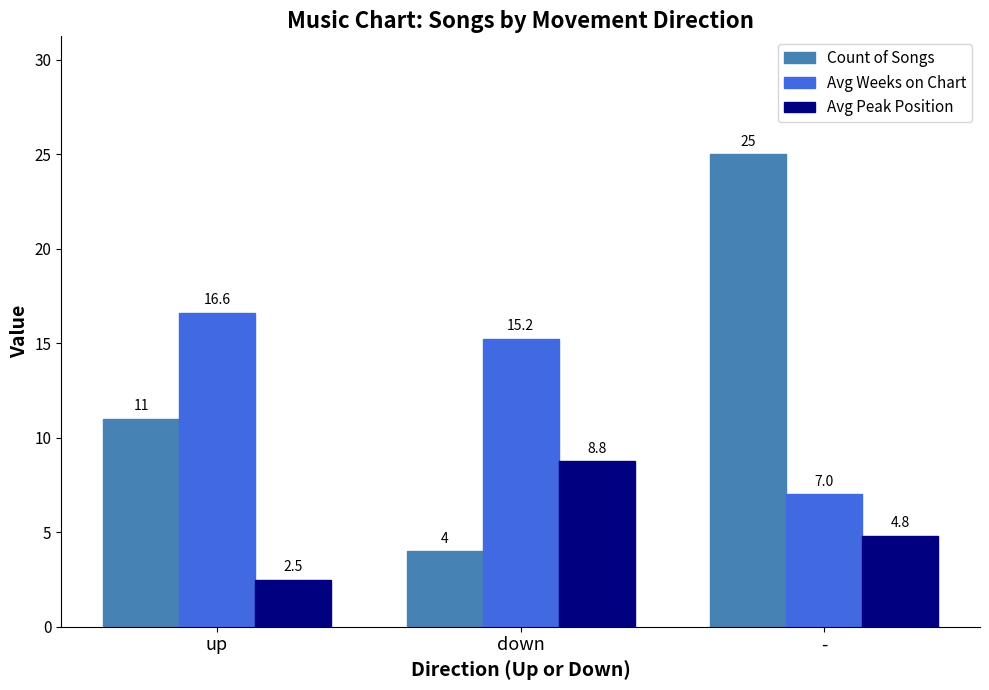

At which label is Count of Songs closest to 14?

up